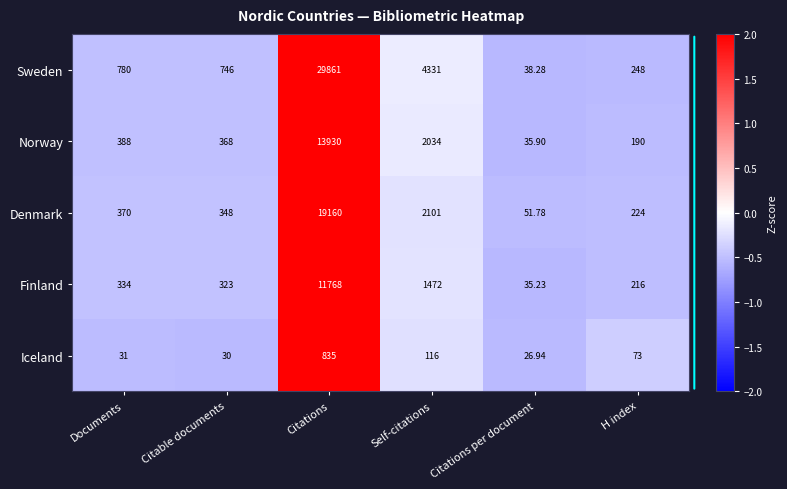

List the series in order of their peak value, highest first.

Sweden, Denmark, Norway, Finland, Iceland